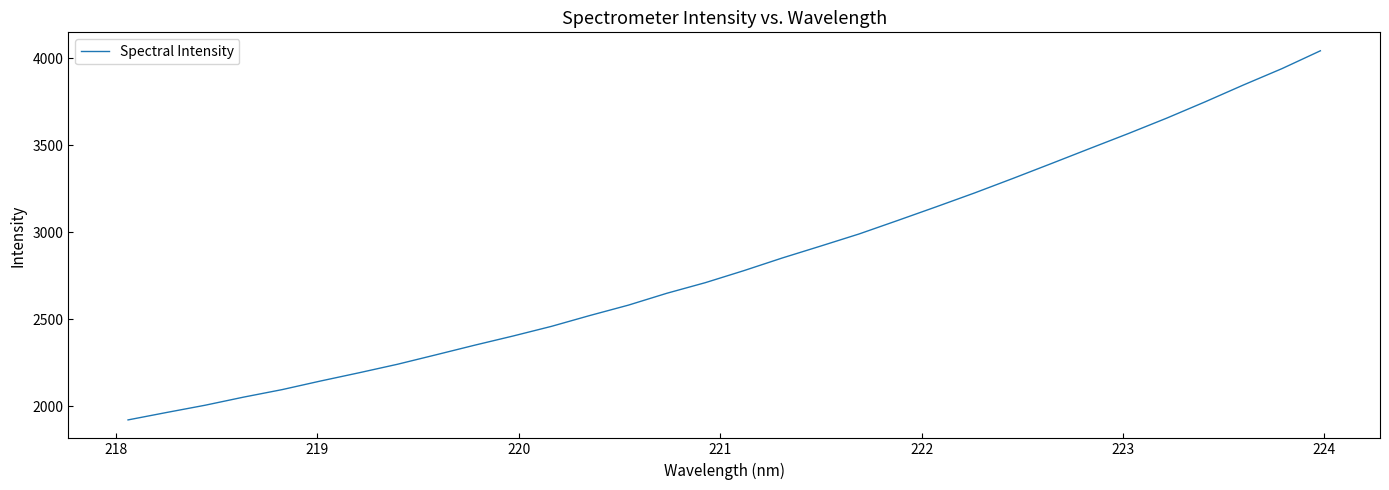

What is the smallest value displayed?

1922.6